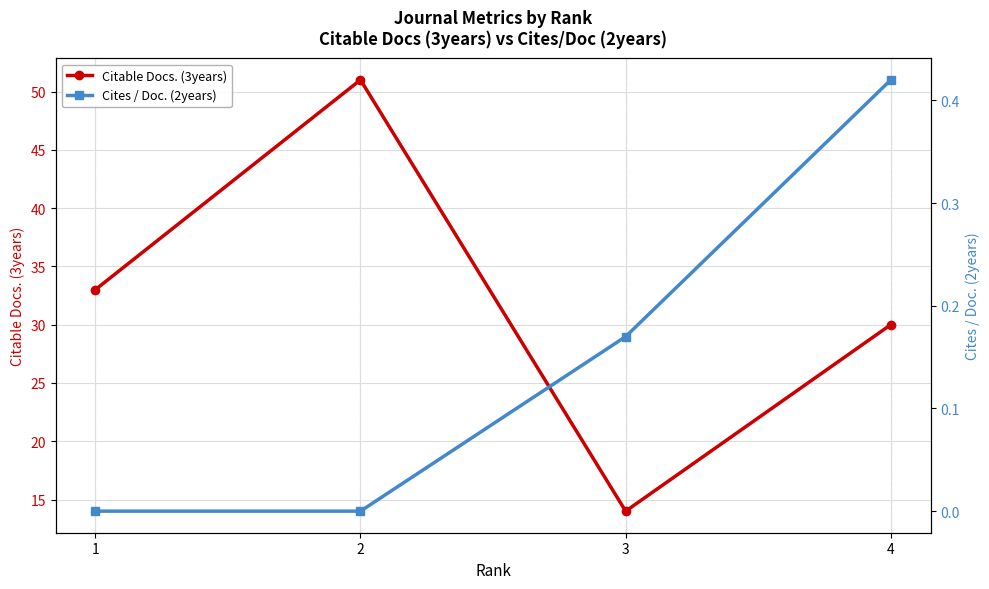

What are all the series names shown in the legend?

Citable Docs. (3years), Cites / Doc. (2years)